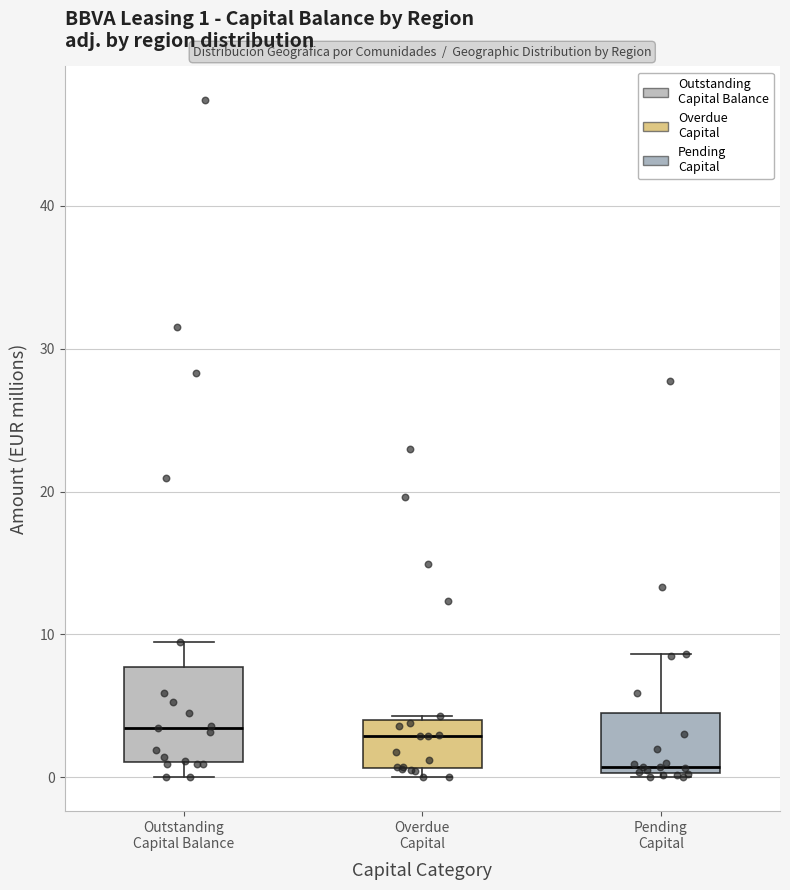

Which box has the lowest median line?

Pending Capital